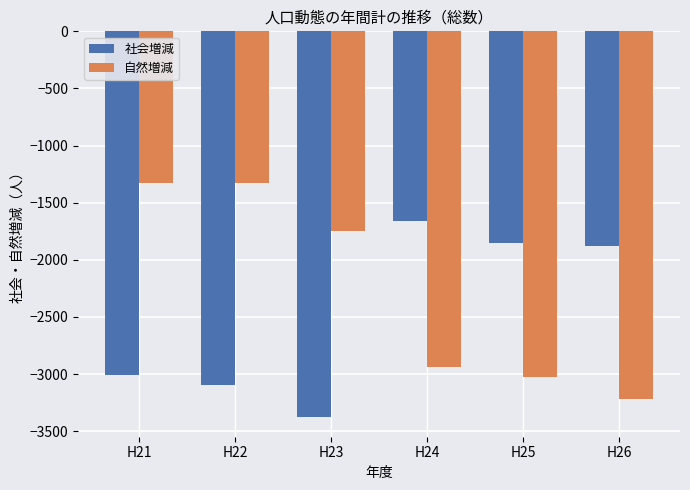

List the series in order of their overall mean, lowest first.

社会増減, 自然増減